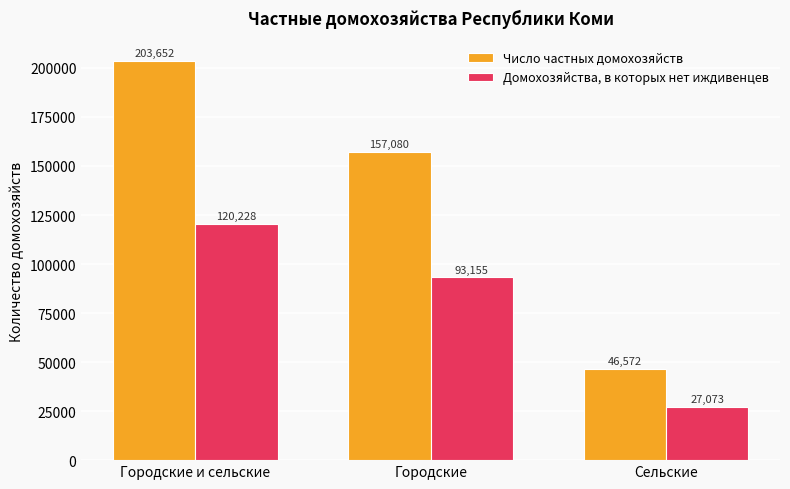

Which category has the lowest value in the Домохозяйства, в которых нет иждивенцев series?

Сельские